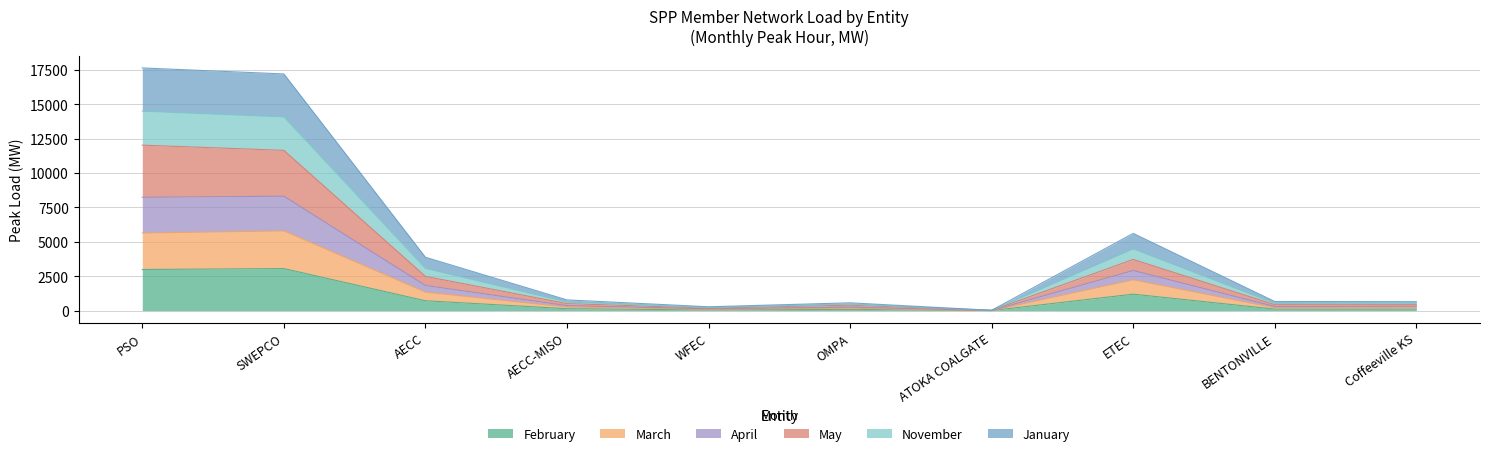

Which category has the lowest value in the February series?

ATOKA COALGATE